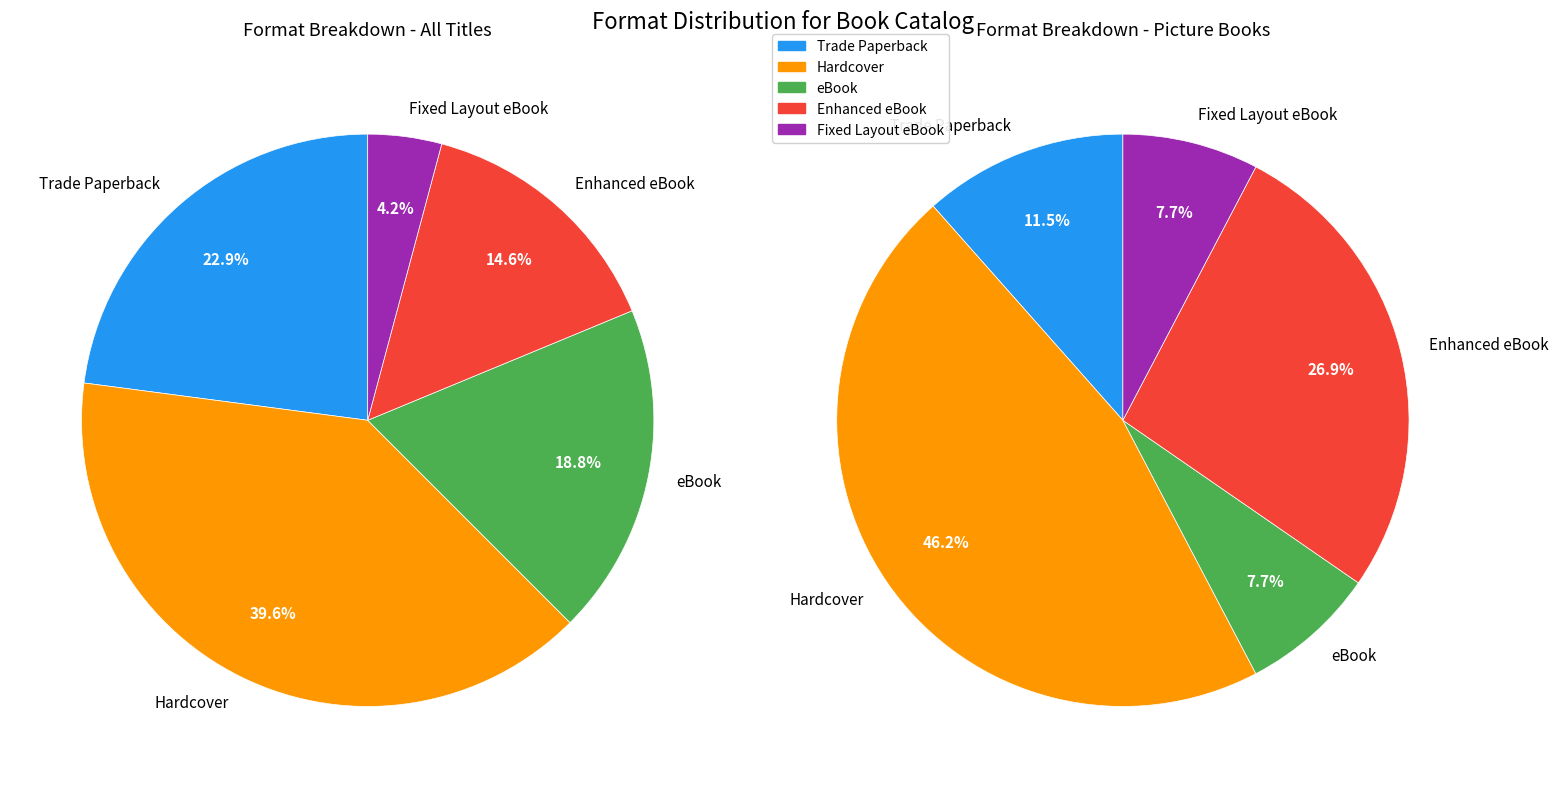

The Fixed Layout eBook slice represents 10% of the pie. True or false?

False